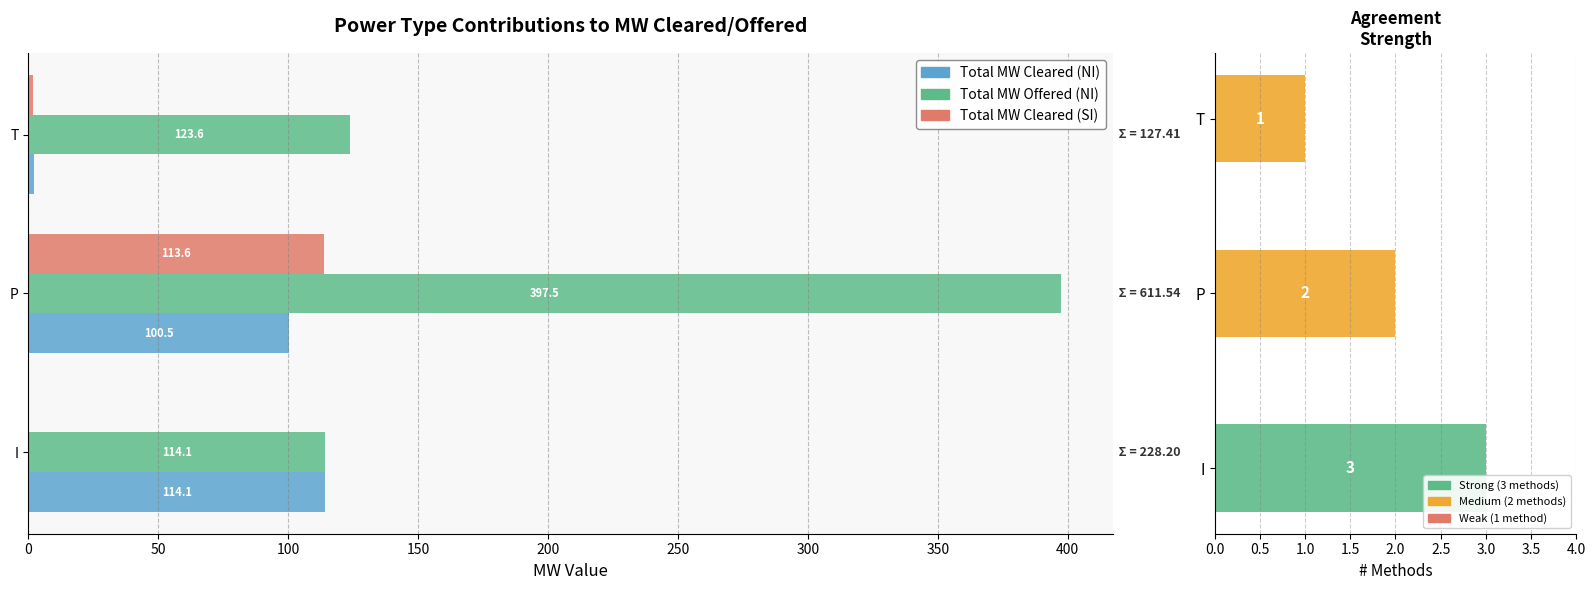

The value of Total MW Offered (NI) at 0 is 114.1. True or false?

True